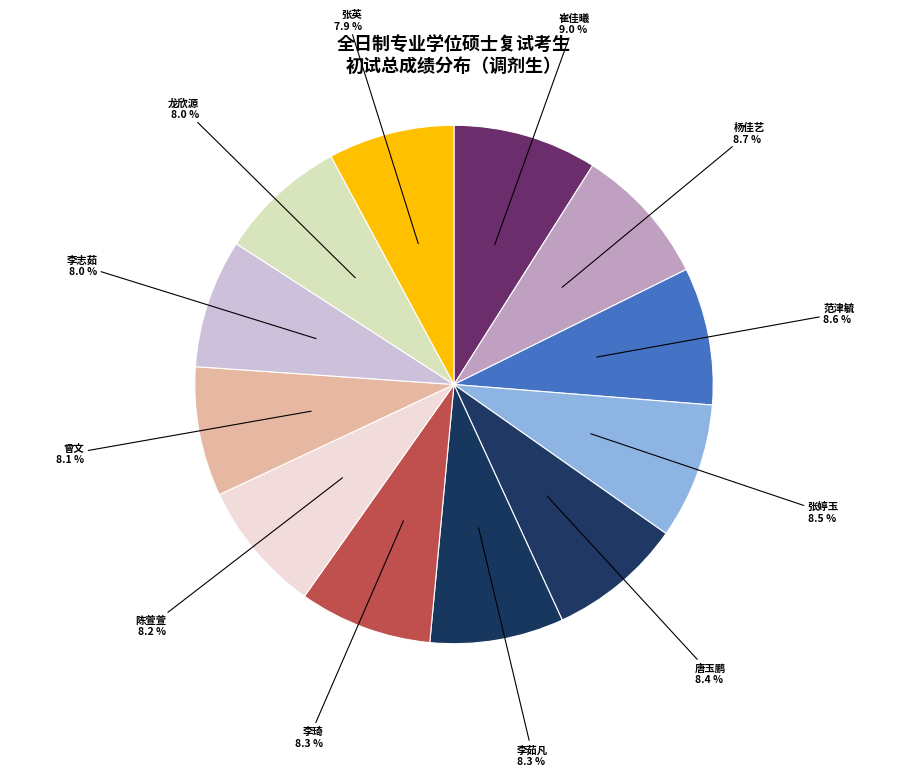

How many slices are in this pie chart?

12